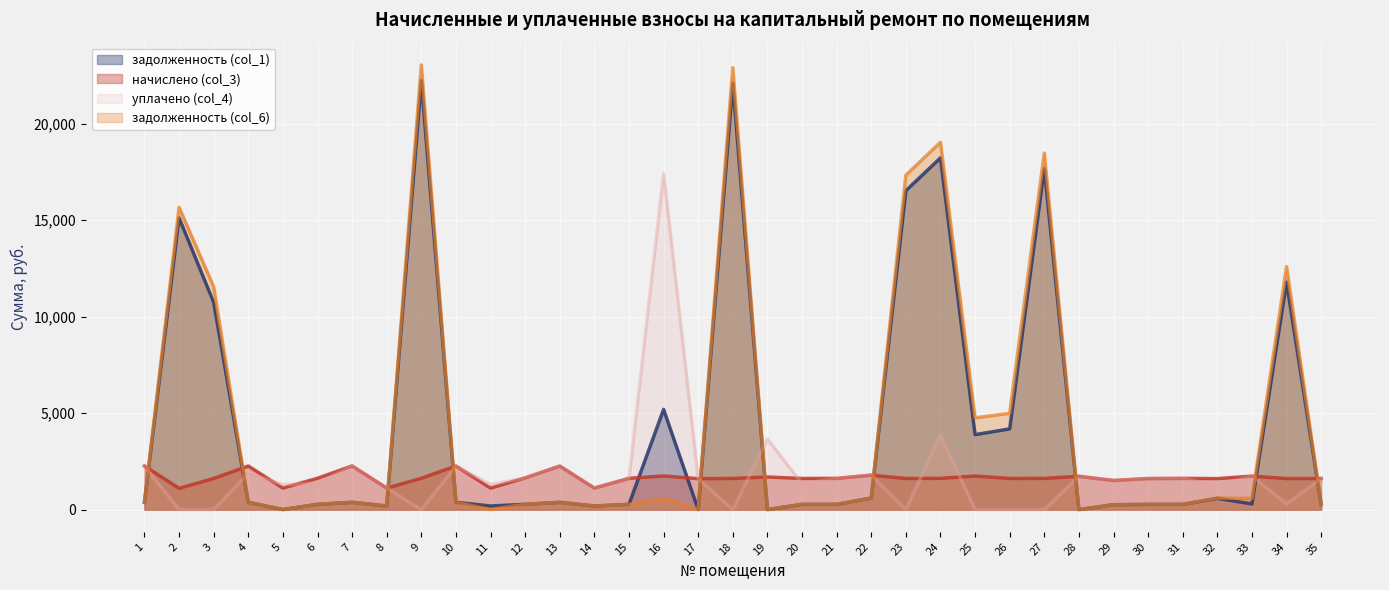

Is the value of начислено (col_3) at 9 greater than the value of задолженность (col_1) at 32?

Yes